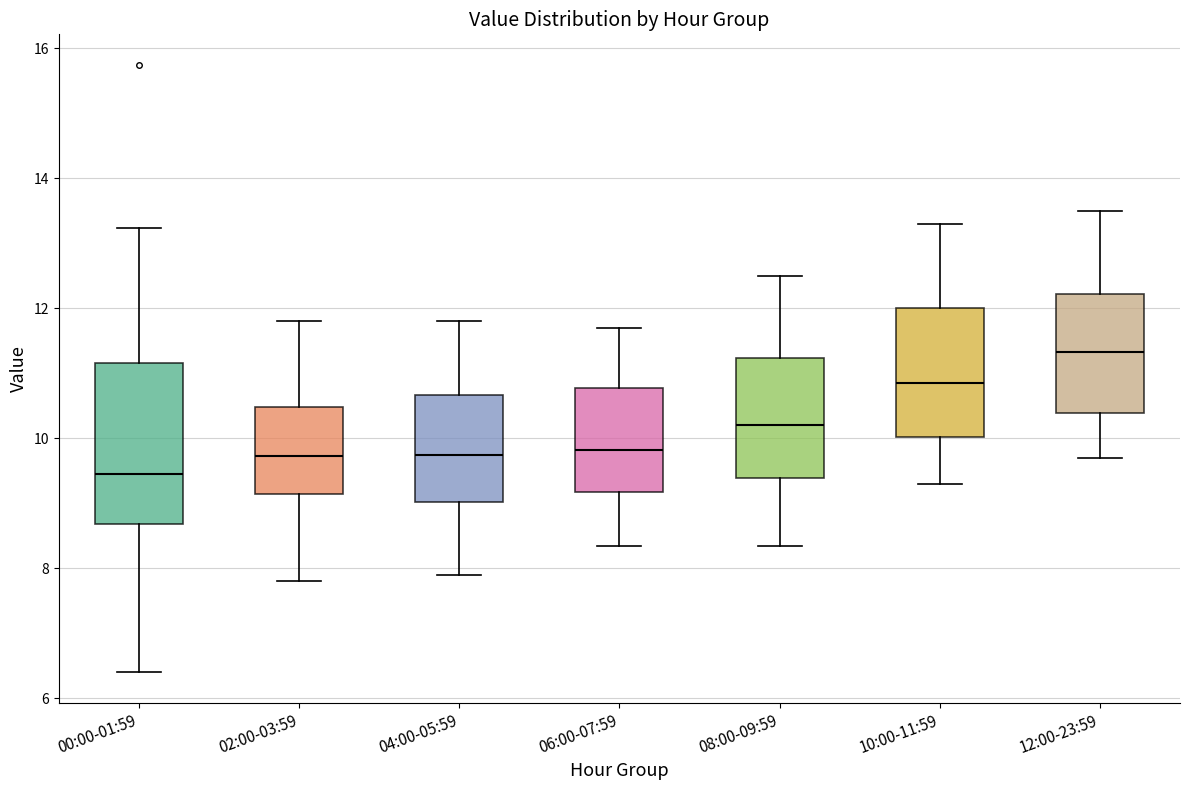

Reading left to right, transcribe this box plot: for each box, give where its median line is, the range the box spans, and where its two whiskers end, as read against the y-axis. The values are not printed on the chart, so give them approximately, as read against the axis.

00:00-01:59: median 9.4, box 8.6 to 11.2, whiskers 6.4 to 13.2
02:00-03:59: median 9.8, box 9.2 to 10.4, whiskers 7.8 to 11.8
04:00-05:59: median 9.8, box 9.0 to 10.6, whiskers 8.0 to 11.8
06:00-07:59: median 9.8, box 9.2 to 10.8, whiskers 8.4 to 11.8
08:00-09:59: median 10.2, box 9.4 to 11.2, whiskers 8.4 to 12.6
10:00-11:59: median 10.8, box 10.0 to 12.0, whiskers 9.4 to 13.4
12:00-23:59: median 11.4, box 10.4 to 12.2, whiskers 9.8 to 13.6